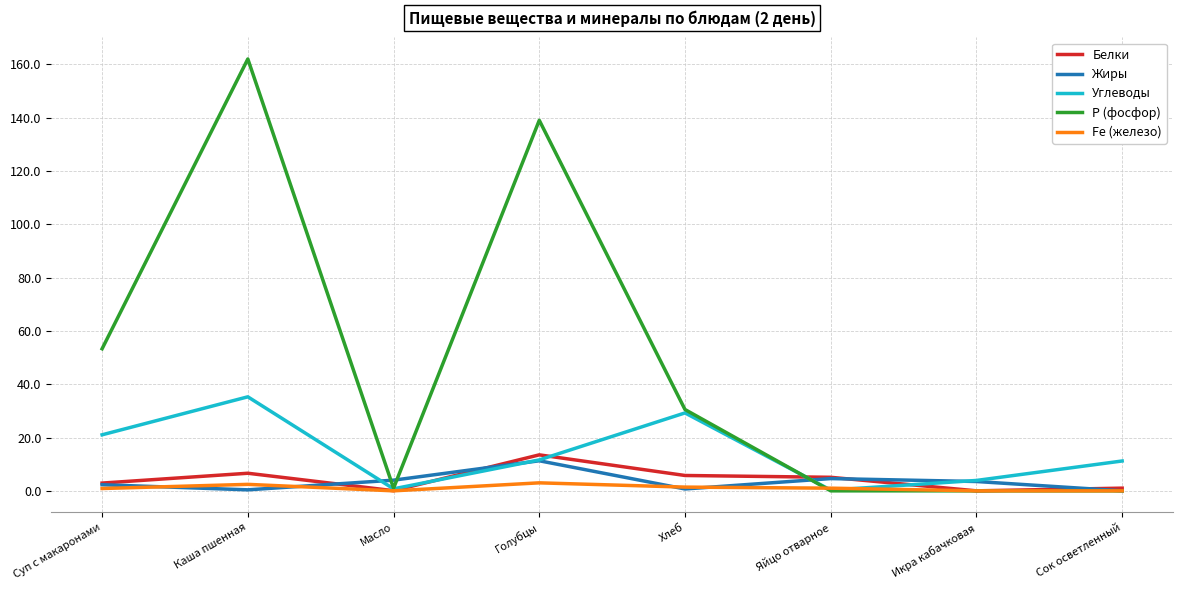

The value of Белки at Каша пшенная is 6.6. True or false?

True